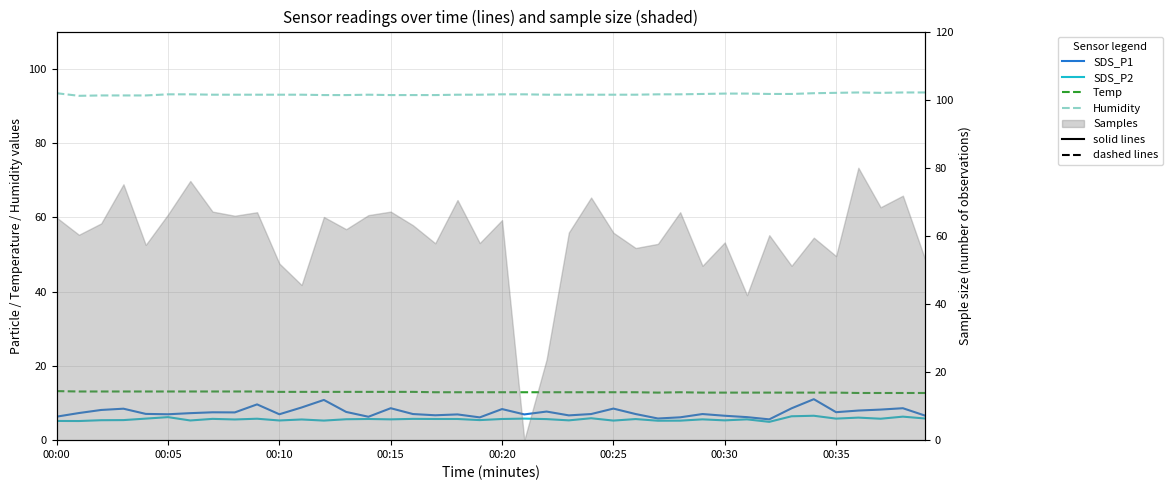

What is the lowest value of the SDS_P1 series?

5.6